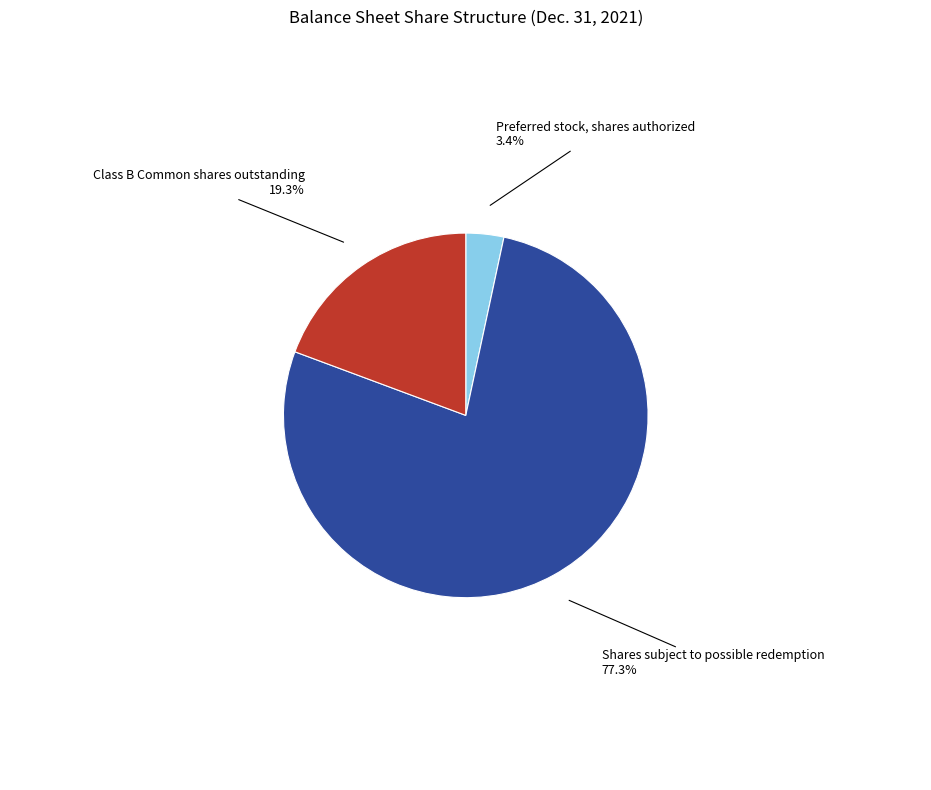

Is it true that Preferred stock, shares authorized is 10% of the pie?

False